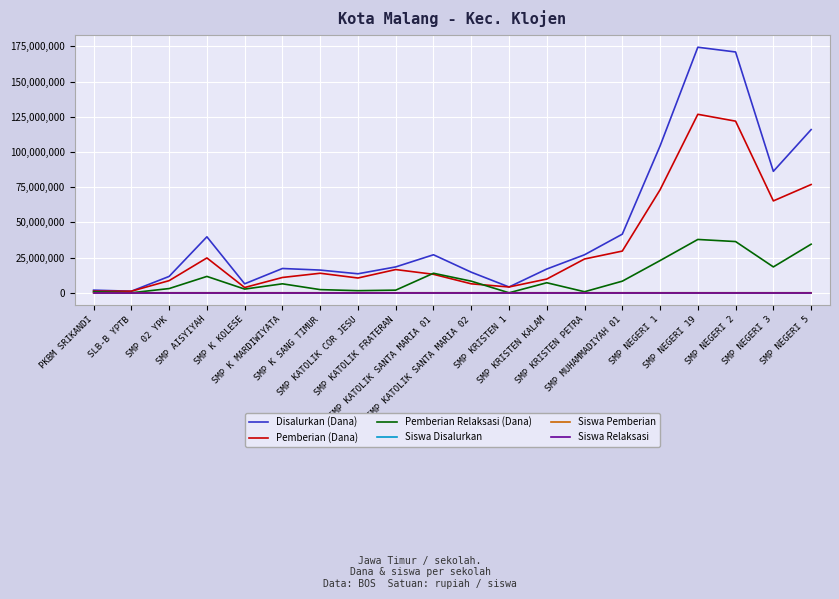

What is the greatest value displayed?

174375000